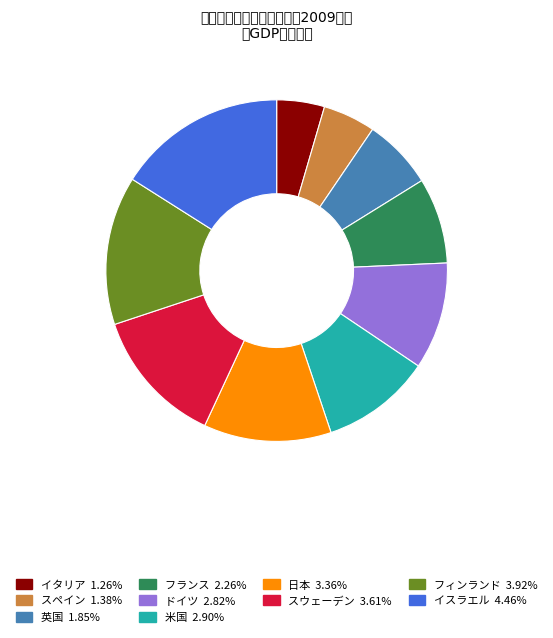

Is the sum of 米国 and 日本 greater than half?

No